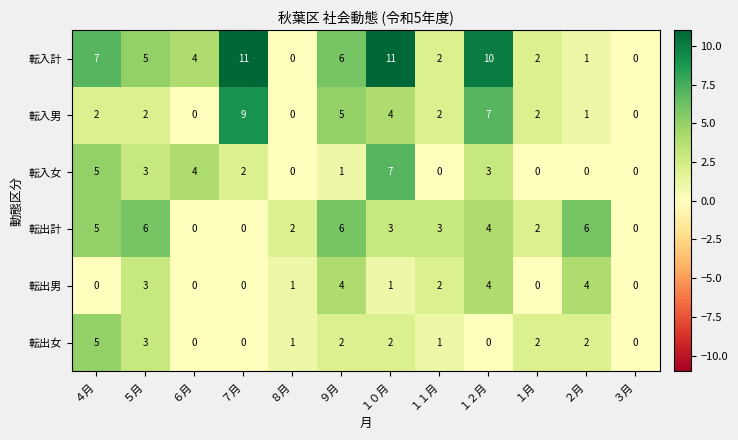

What is the maximum value shown in the chart?

11